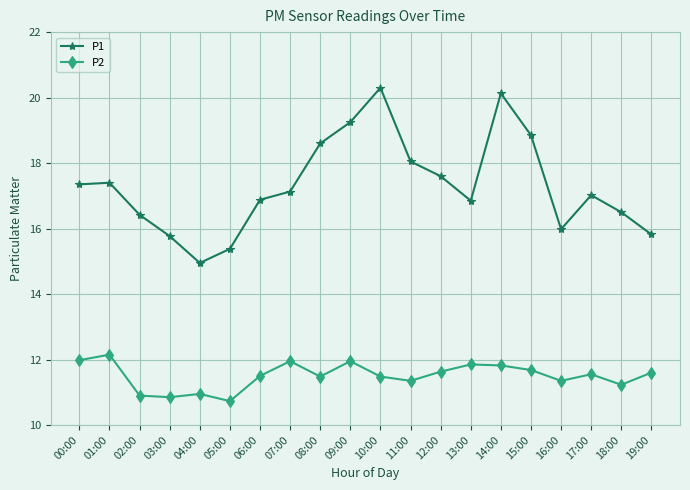

True or false: P2 and P1 cross at least once.

False